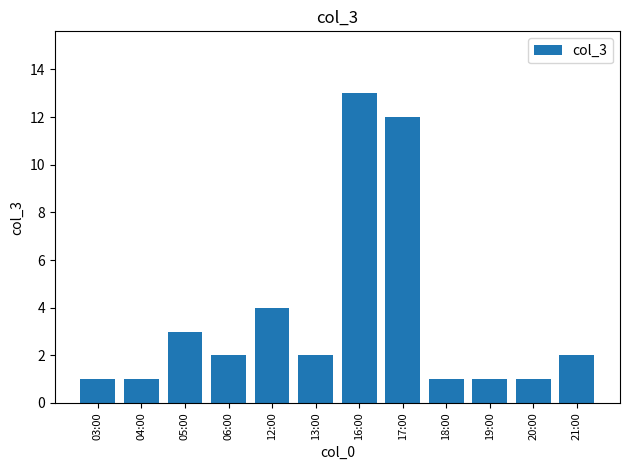

What is the minimum value shown in the chart?

1